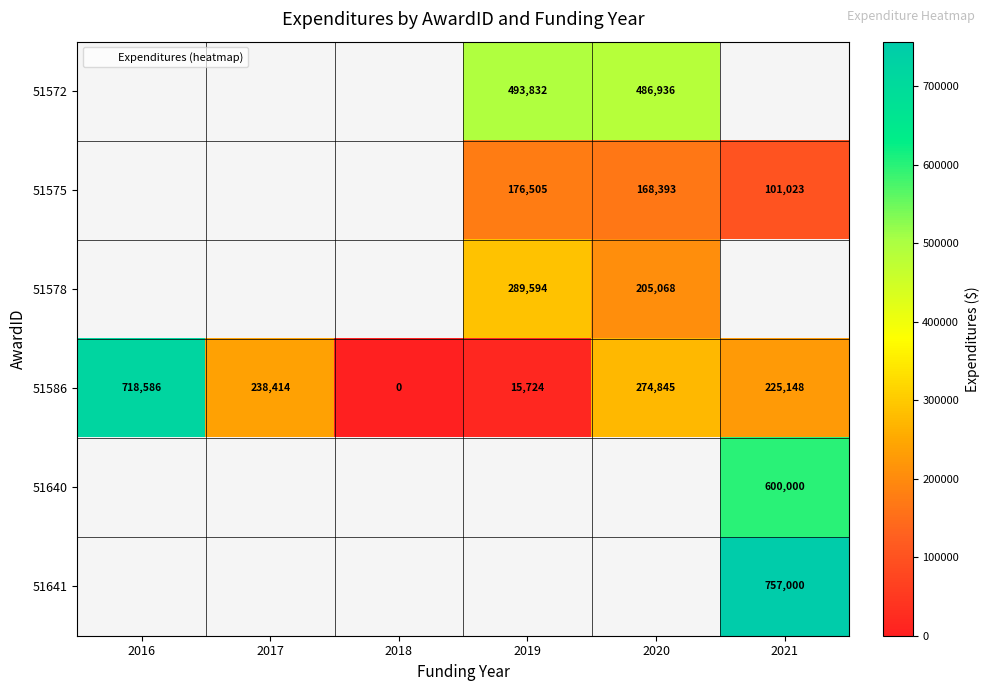

Between 2019 and 2020, which series saw the biggest shift?

51586